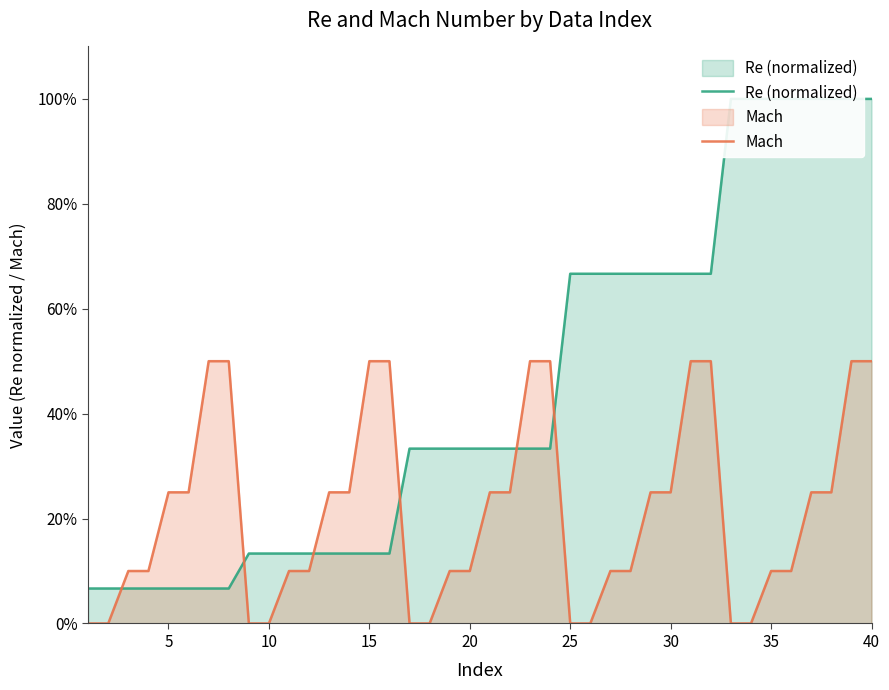

True or false: Re (normalized) has more than 2 interior local peaks.

False